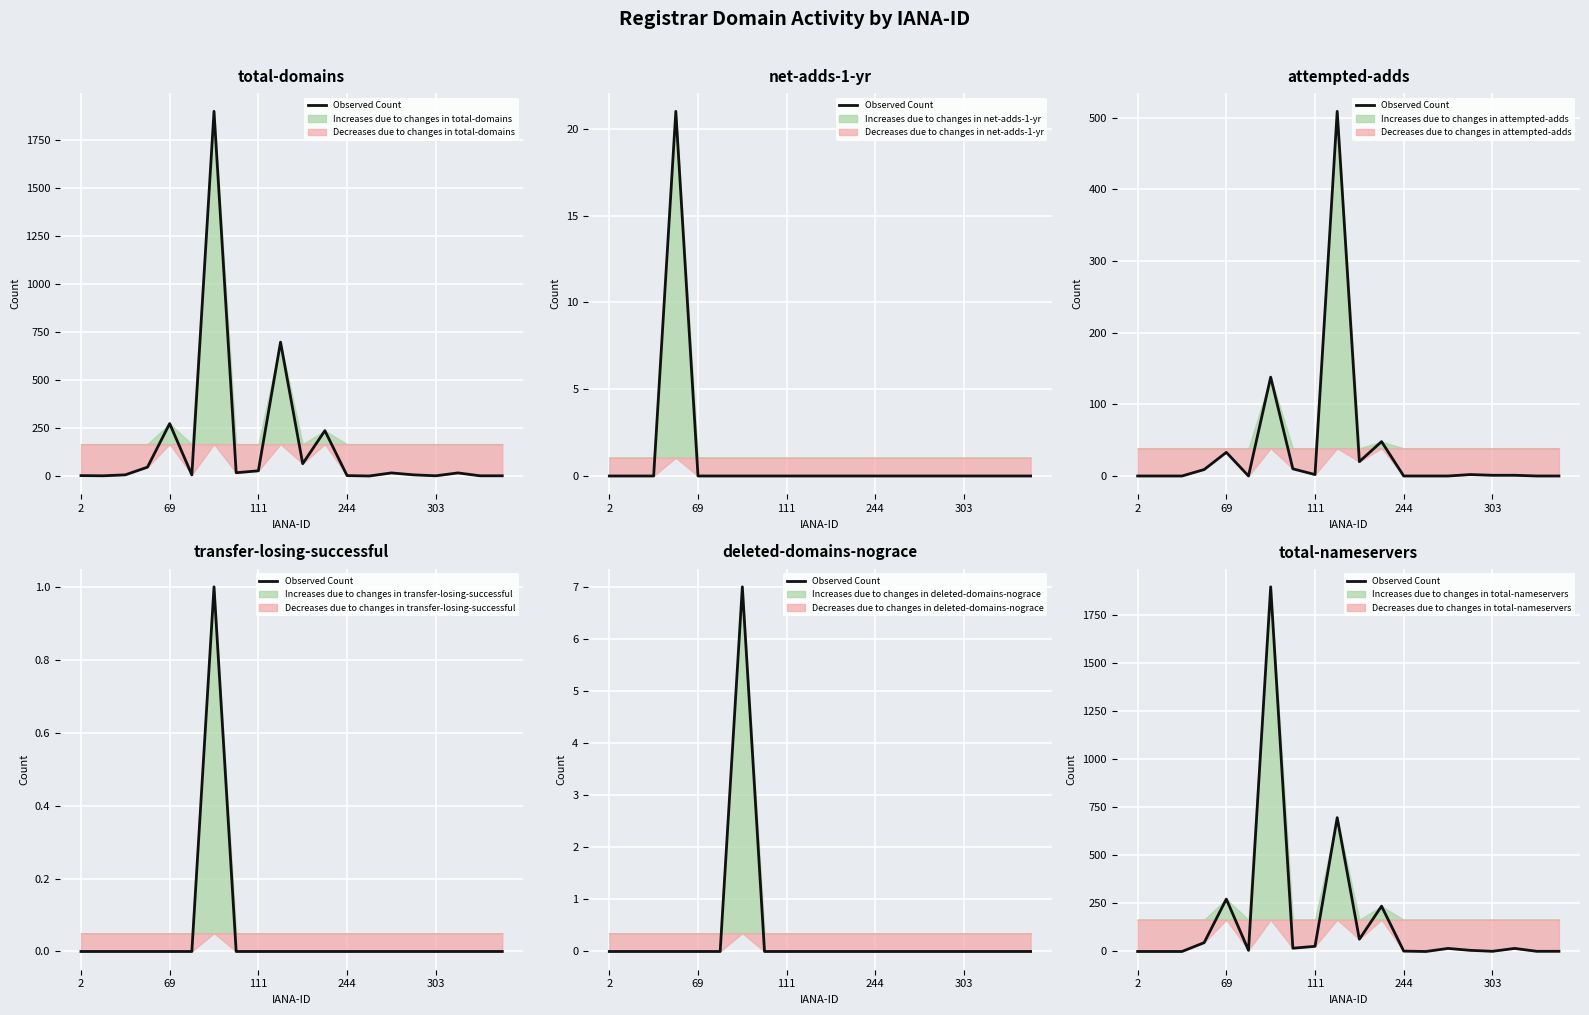

Approximately how many times larger is the value at 244 compared to 17?

2.9